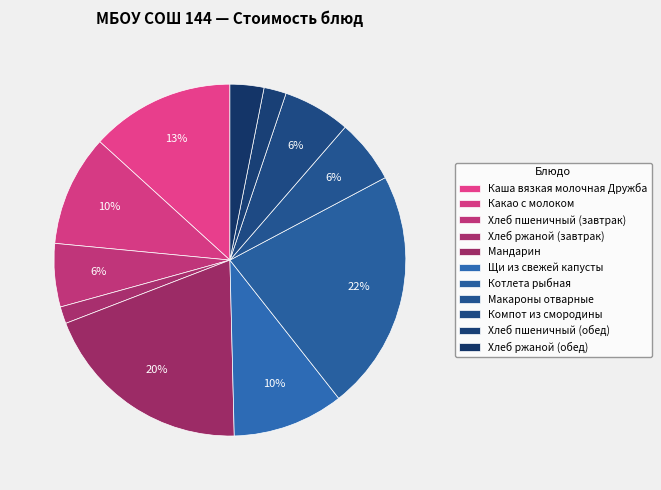

Between Хлеб пшеничный (обед) and Компот из смородины, which is larger?

Компот из смородины